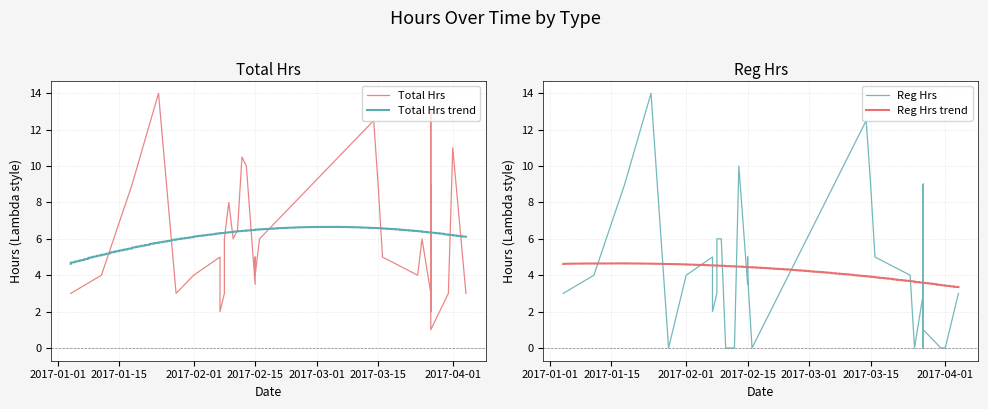

How many positive values does the Reg Hrs series have?

28